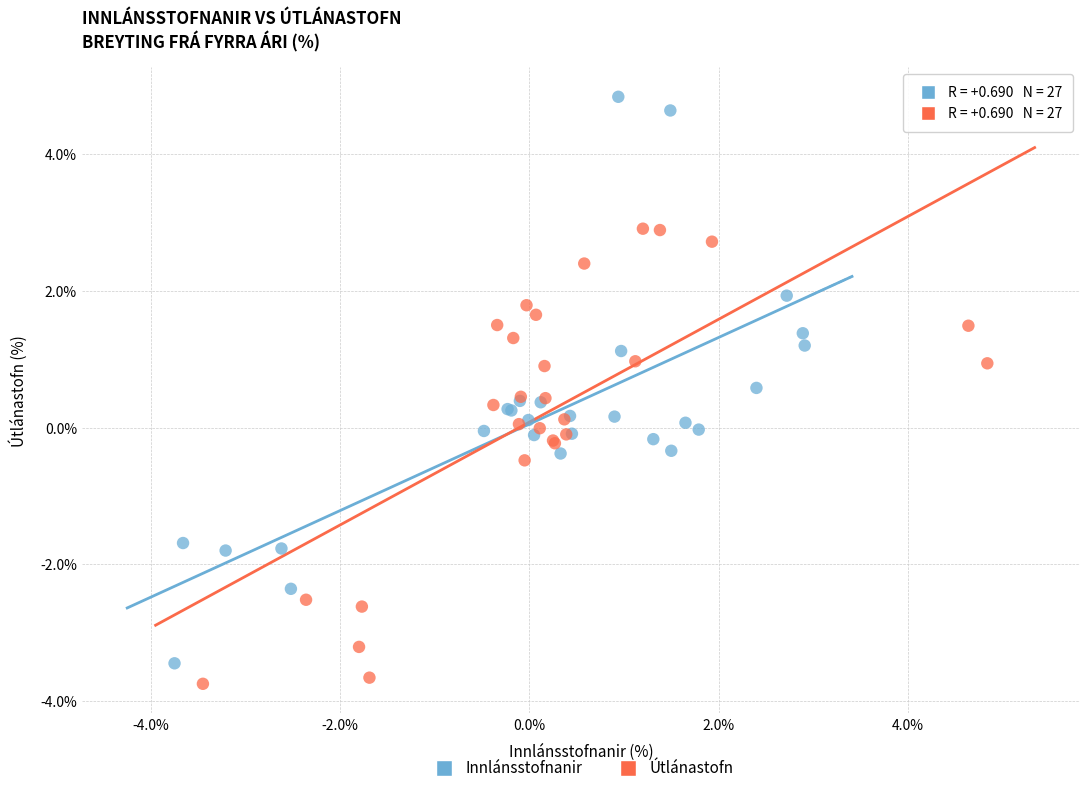

Which series has the widest spread of Y values?

Innlánsstofnanir